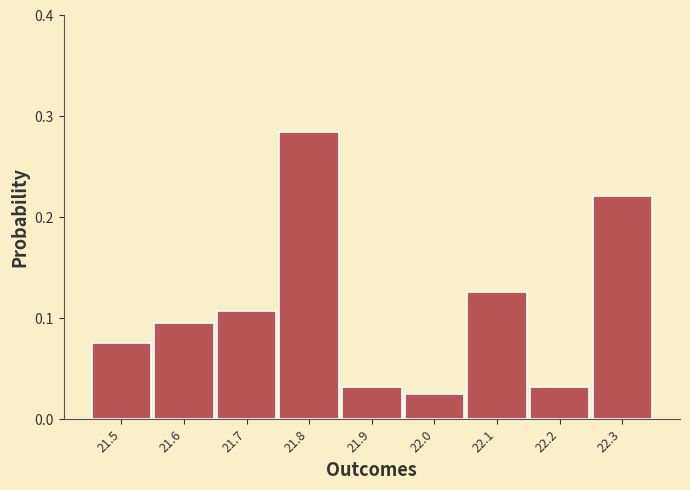

What is the label of the 1st bar from the right?

22.3